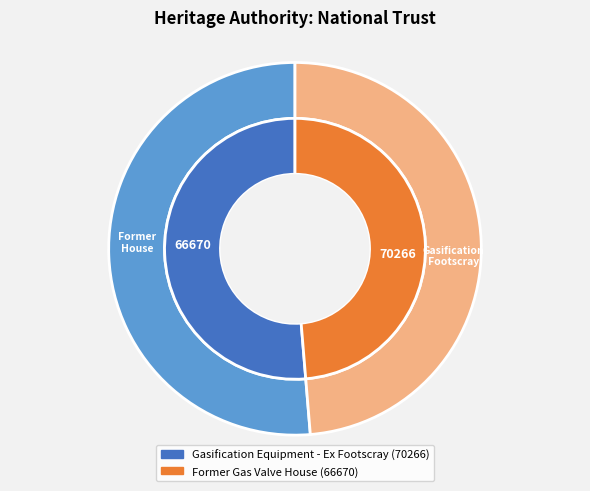

To the nearest percent, what is the difference between the Former Gas Valve House and Gasification Equipment - Ex Footscray slice percentages?

3%